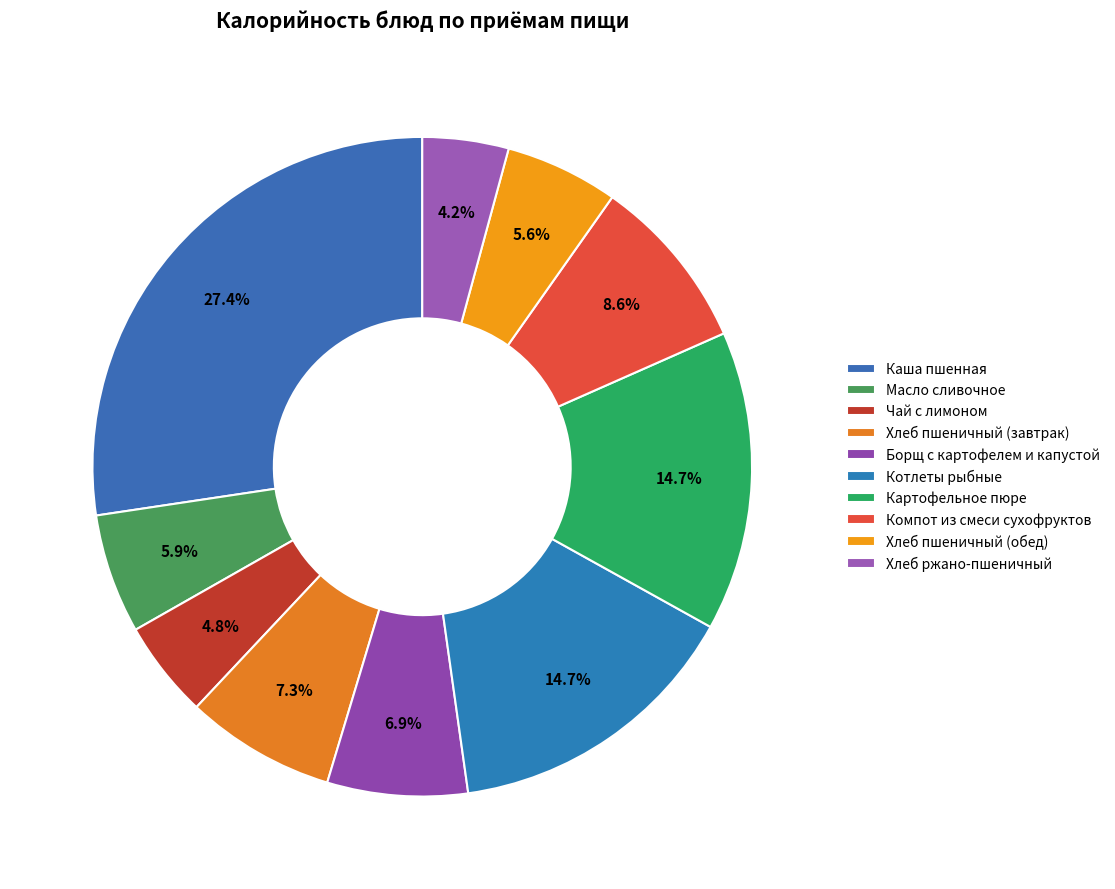

Is there any slice that represents more than half of the pie?

No